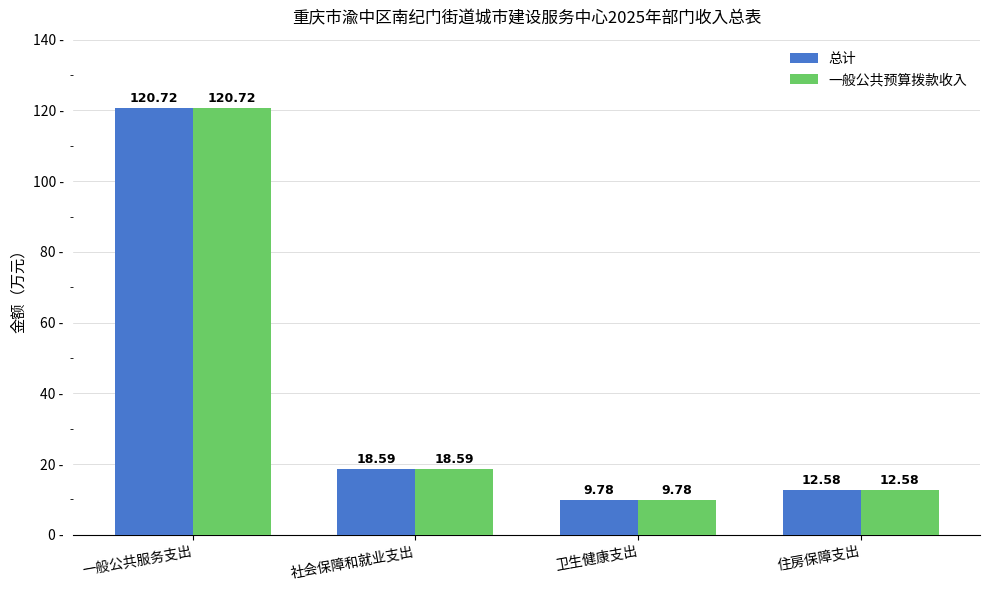

Are the bars grouped side by side (vs. stacked)?

Yes